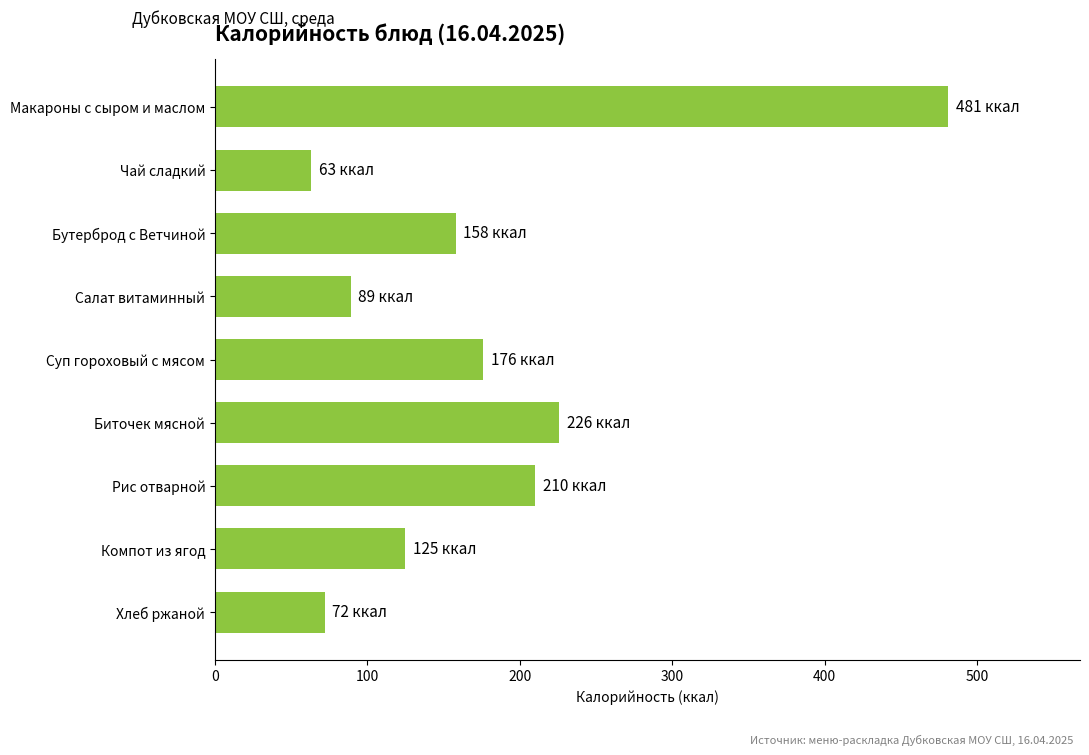

What is the label of the 7th bar from the top?

Рис отварной